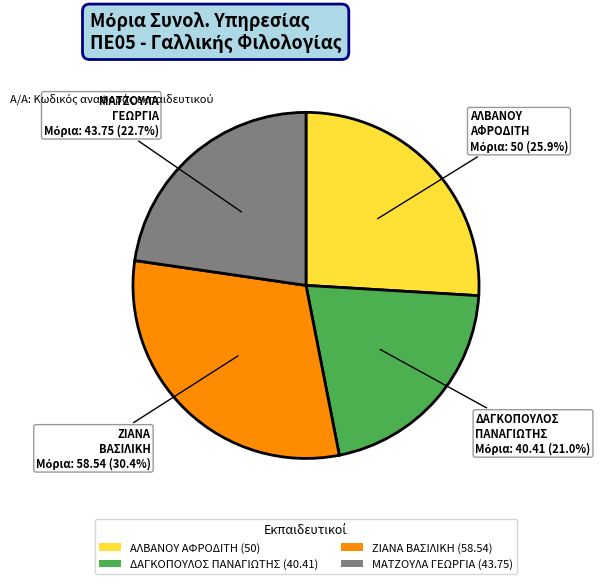

Between ΖΙΑΝΑ ΒΑΣΙΛΙΚΗ (58.54) and ΔΑΓΚΟΠΟΥΛΟΣ ΠΑΝΑΓΙΩΤΗΣ (40.41), which is larger?

ΖΙΑΝΑ ΒΑΣΙΛΙΚΗ (58.54)